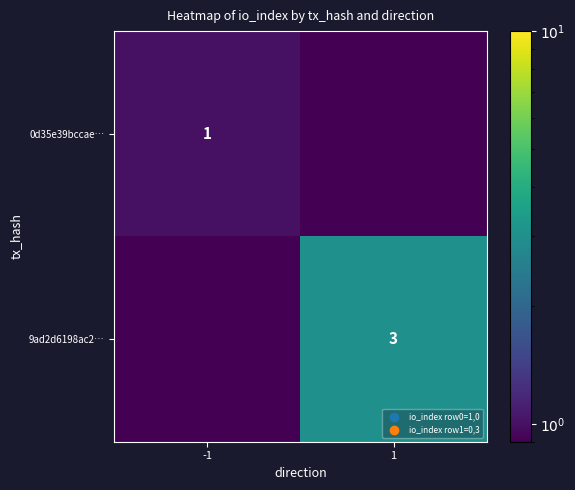

The value of 0d35e39bccae… at -1 is 1.0. True or false?

True